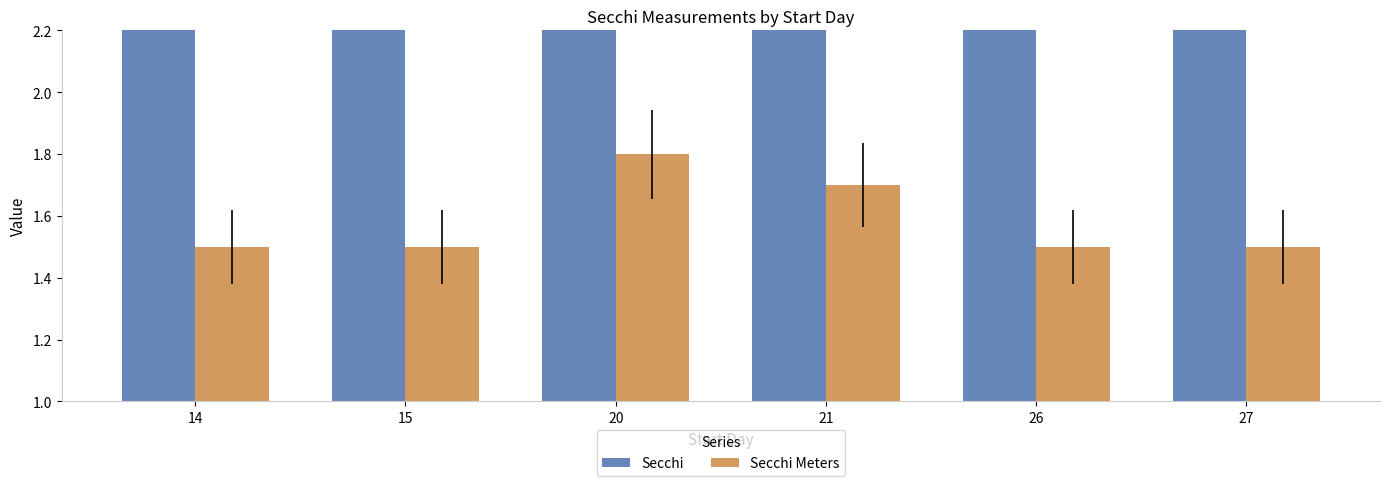

Which label corresponds to the smallest value in the chart?

14